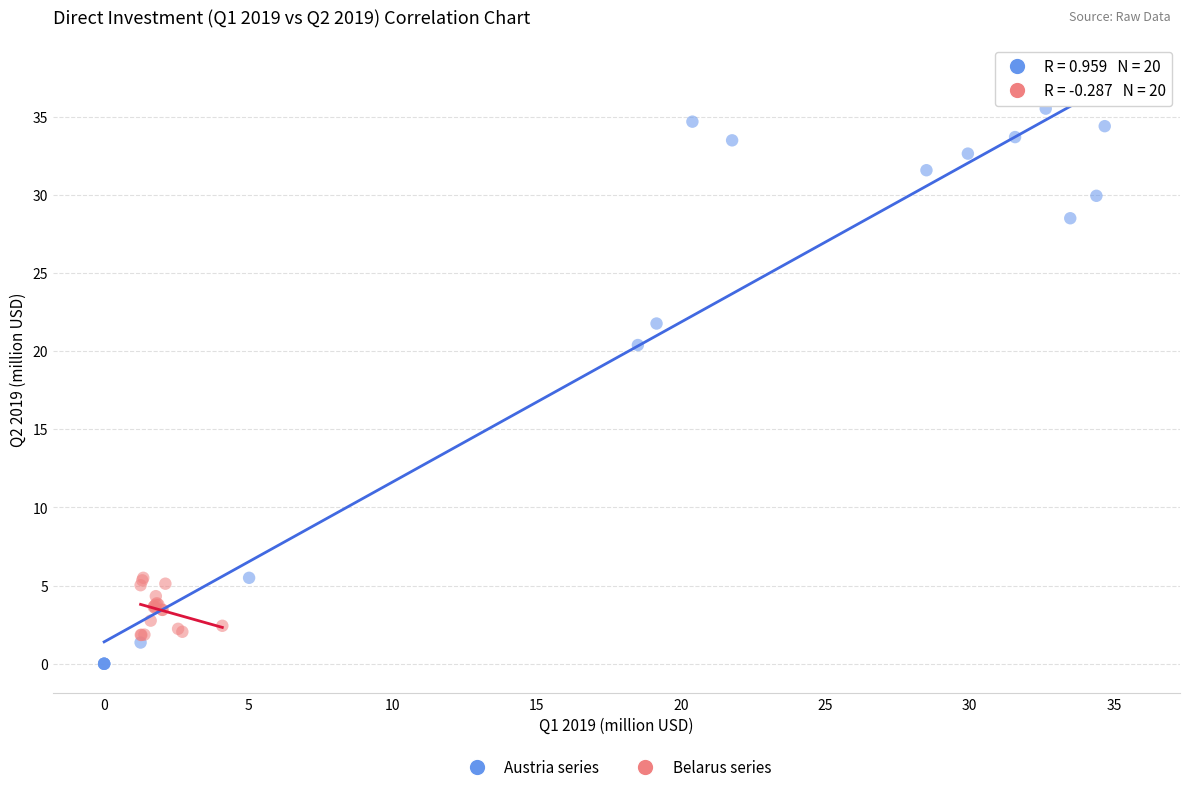

Which series reaches the minimum Y coordinate?

Austria series